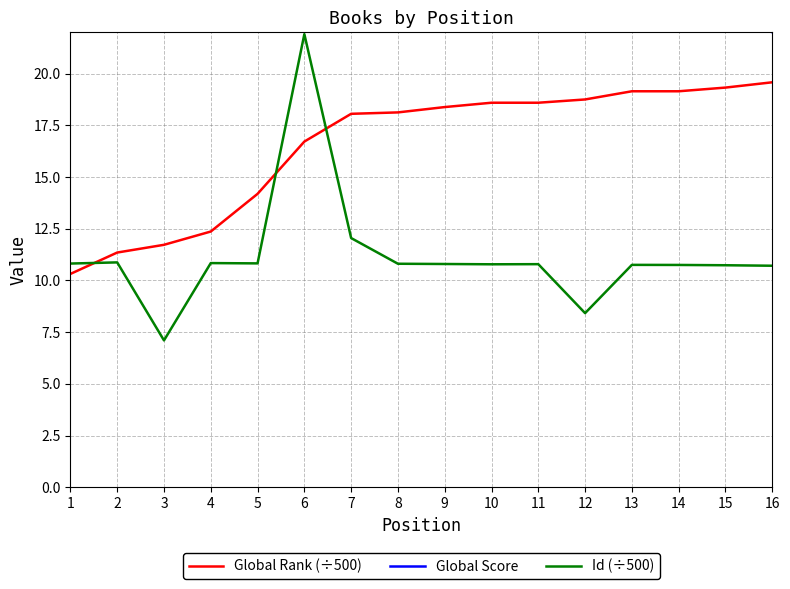

True or false: Global Score and Id (÷500) cross at least once.

False